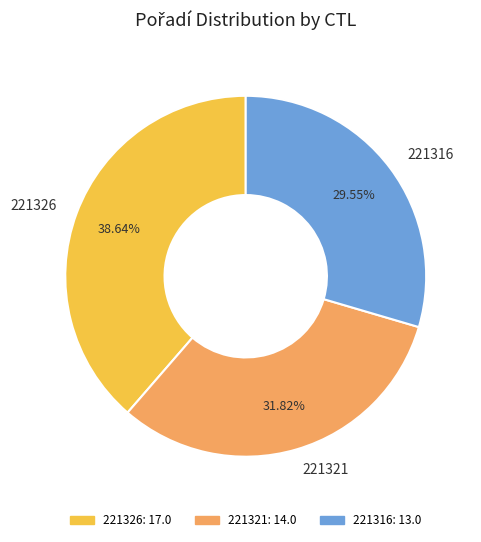

What percentage is the 221321 slice, to the nearest percent?

32%